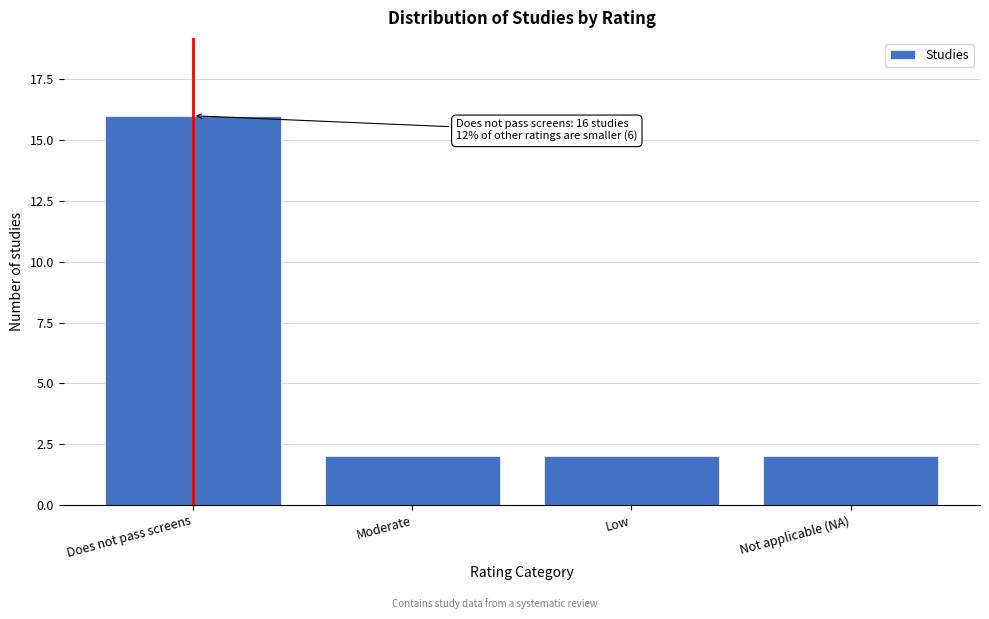

Reading left to right, transcribe all the data shown in this chart.

Does not pass screens=16	Moderate=2	Low=2	Not applicable (NA)=2